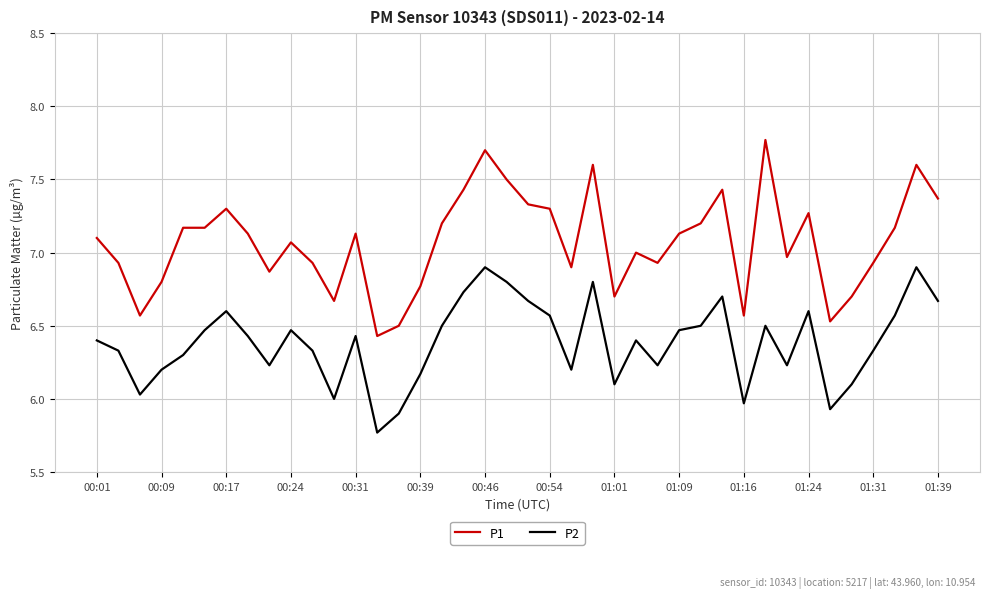

What is the minimum value for P1?

6.4